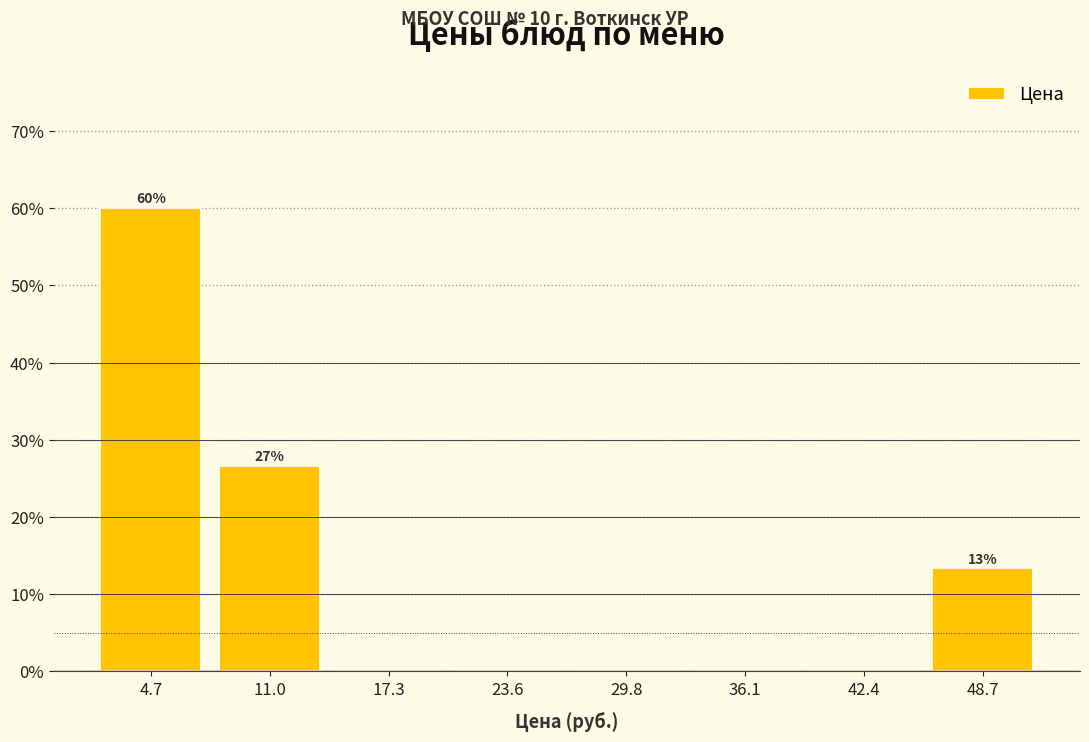

Over which range of the x-axis is the bar tallest?

2 to 8